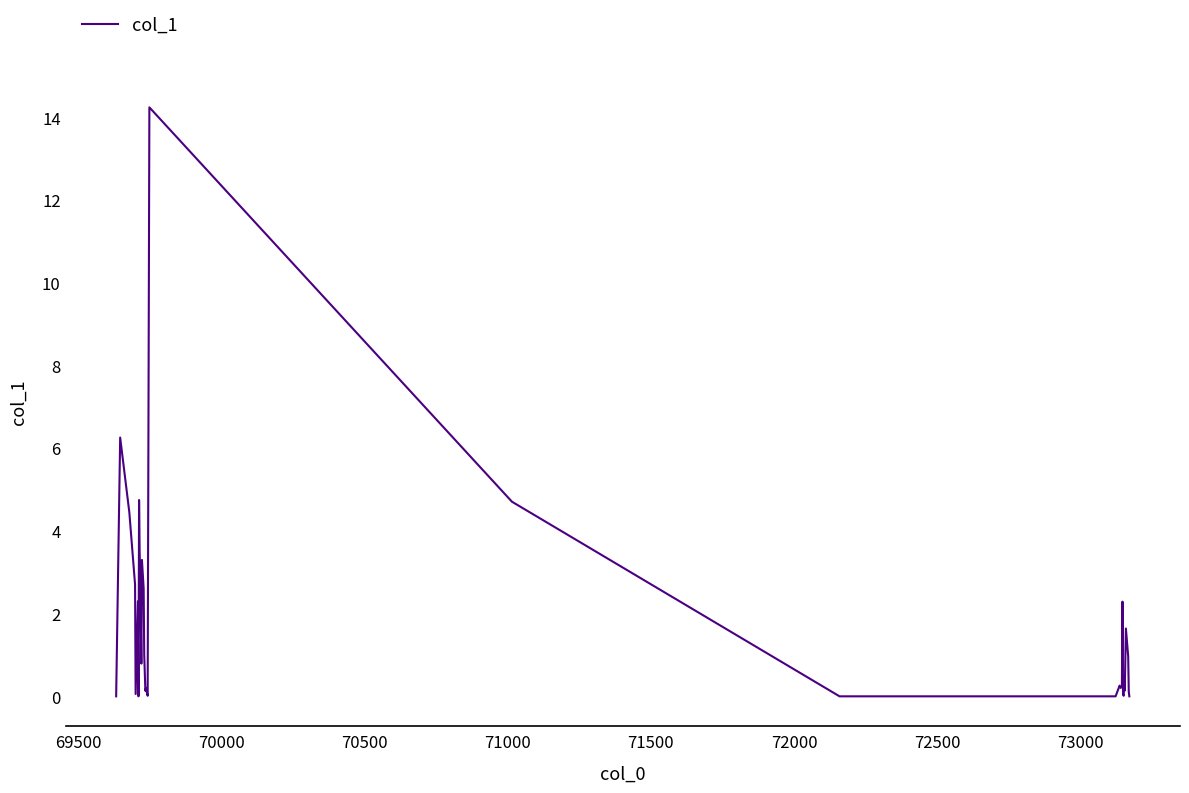

What is the greatest value displayed?

14.2